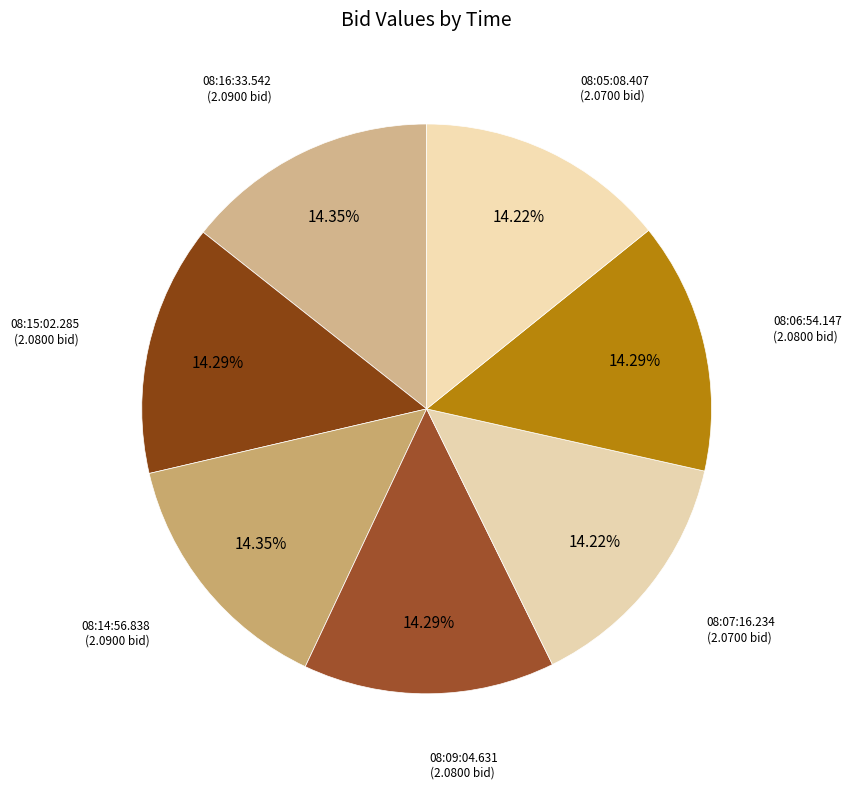

How many slices are in this pie chart?

7